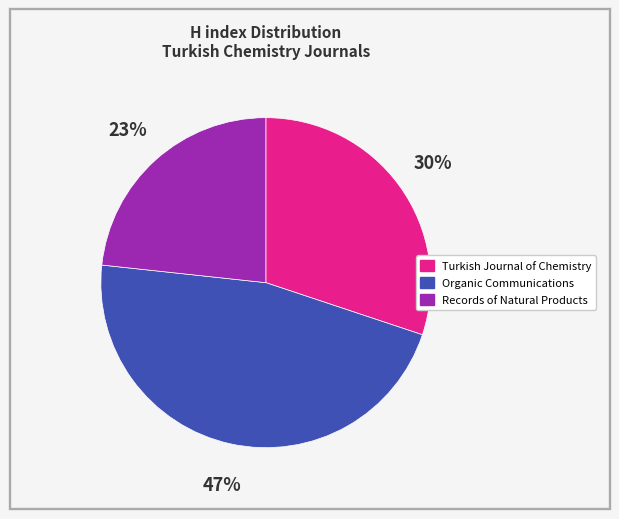

Is the sum of Turkish Journal of Chemistry and Organic Communications greater than half?

Yes